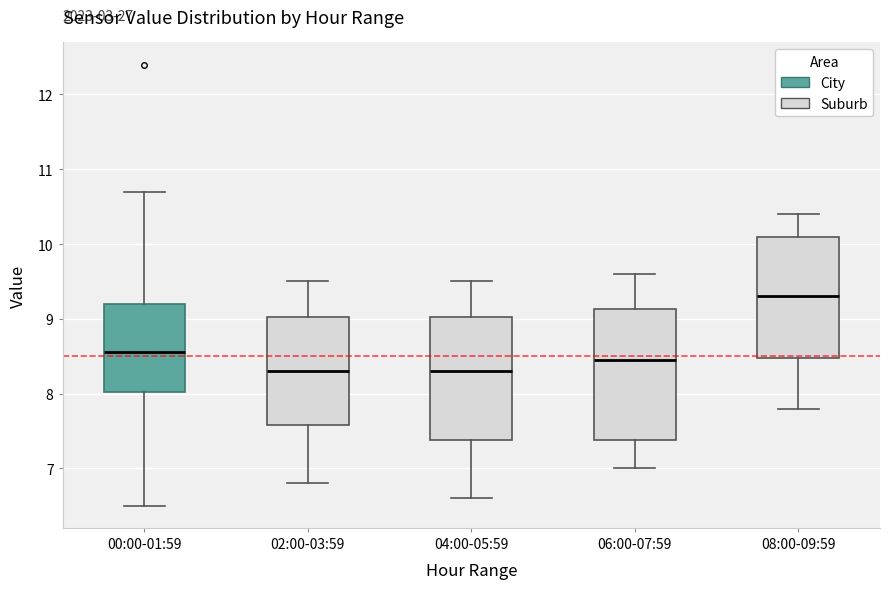

Where does the median line of the box for 02:00-03:59 sit on the y-axis? The values are not printed on the chart, so give them approximately, as read against the axis.

8.3